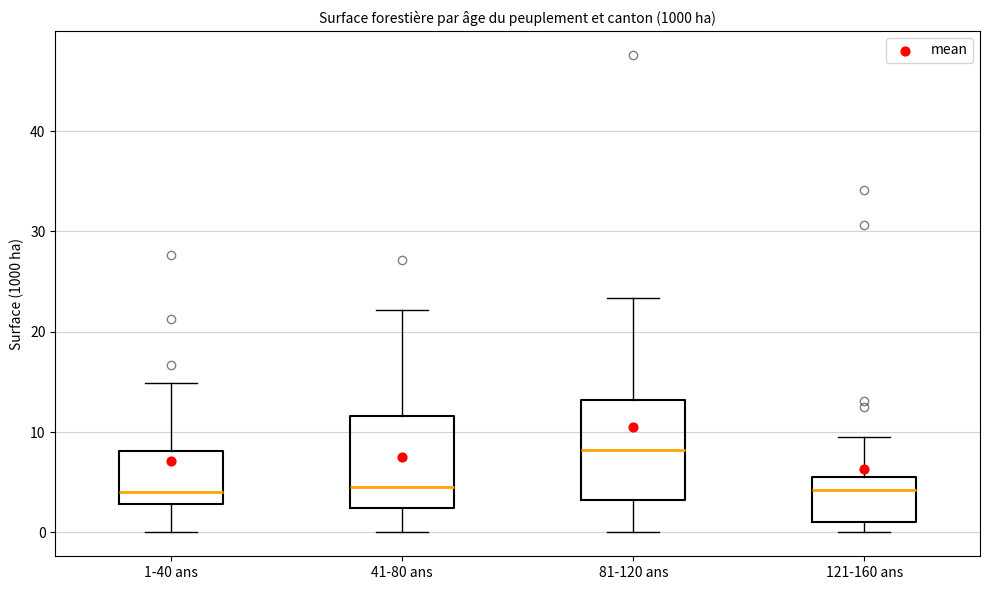

Reading left to right, read every box against the y-axis: the position of its median line, the range the box covers, and the ends of its whiskers. The values are not printed on the chart, so give them approximately, as read against the axis.

1-40 ans: median 4, box 3 to 8, whiskers 0 to 15
41-80 ans: median 5, box 2 to 12, whiskers 0 to 22
81-120 ans: median 8, box 3 to 13, whiskers 0 to 23
121-160 ans: median 4, box 1 to 6, whiskers 0 to 10